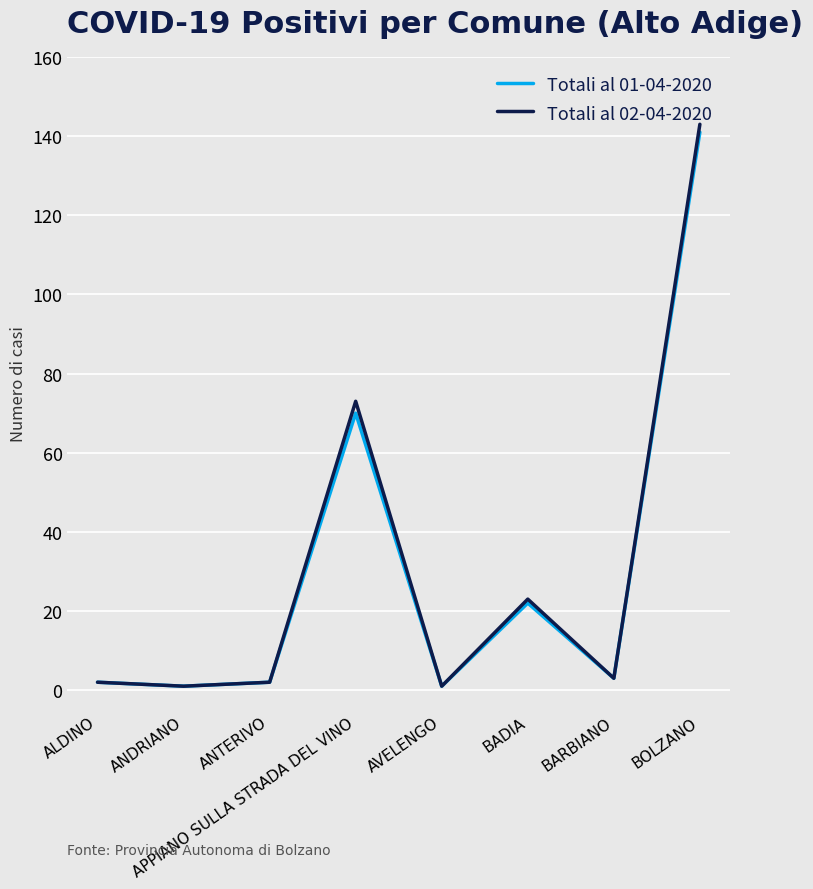

What position from the left is APPIANO SULLA STRADA DEL VINO?

4